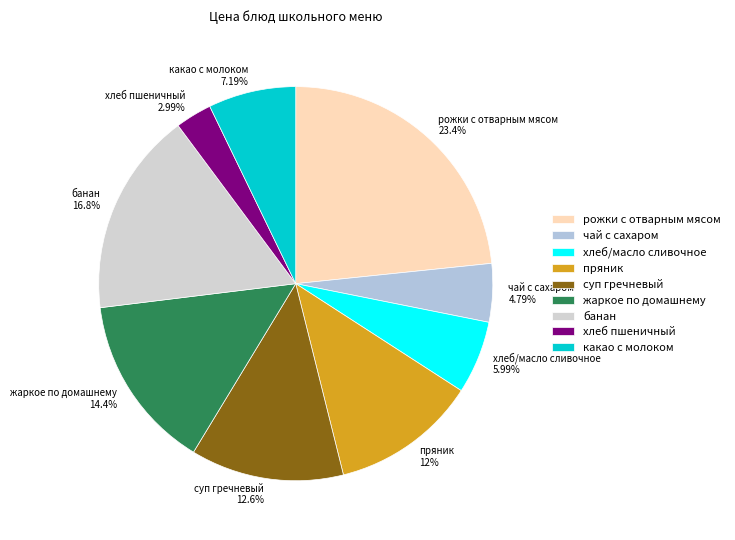

To the nearest percent, what percentage of the pie is банан?

17%